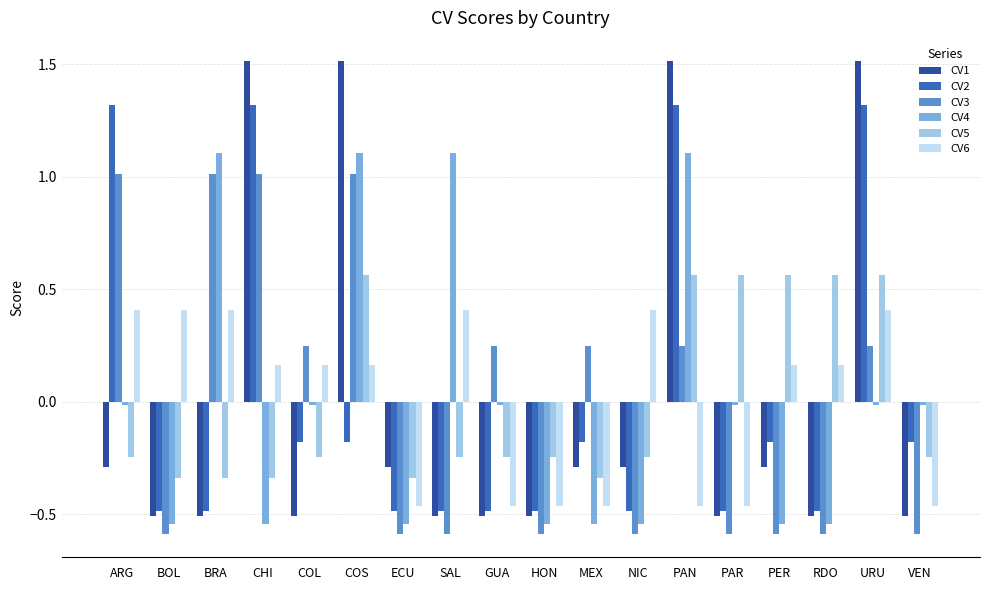

What is the difference between the maximum and minimum values in the CV2 series?

1.8